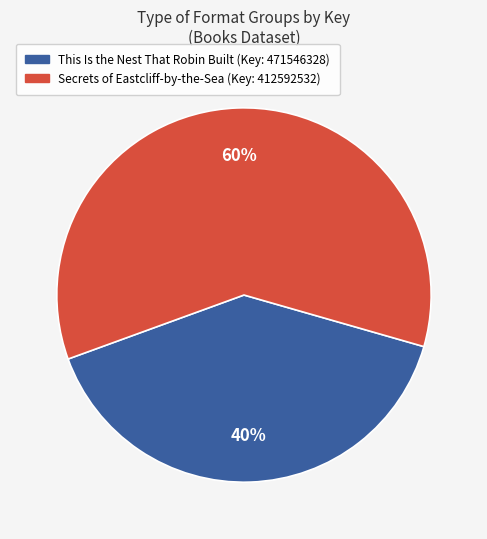

To the nearest percent, what is the difference between the largest and smallest slice percentages?

20%